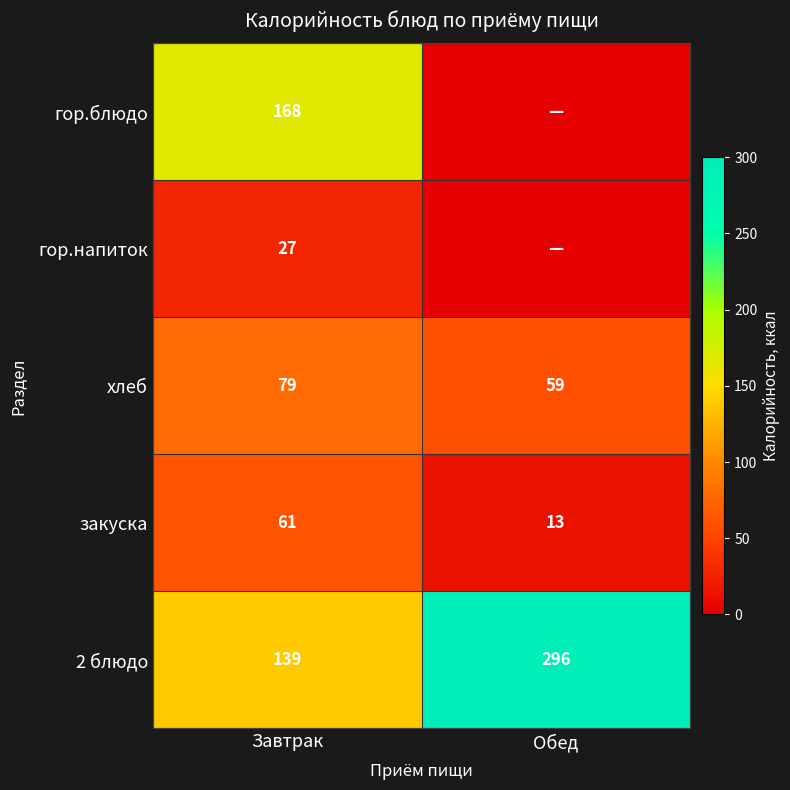

Which has a higher value, Обед or Завтрак?

Завтрак